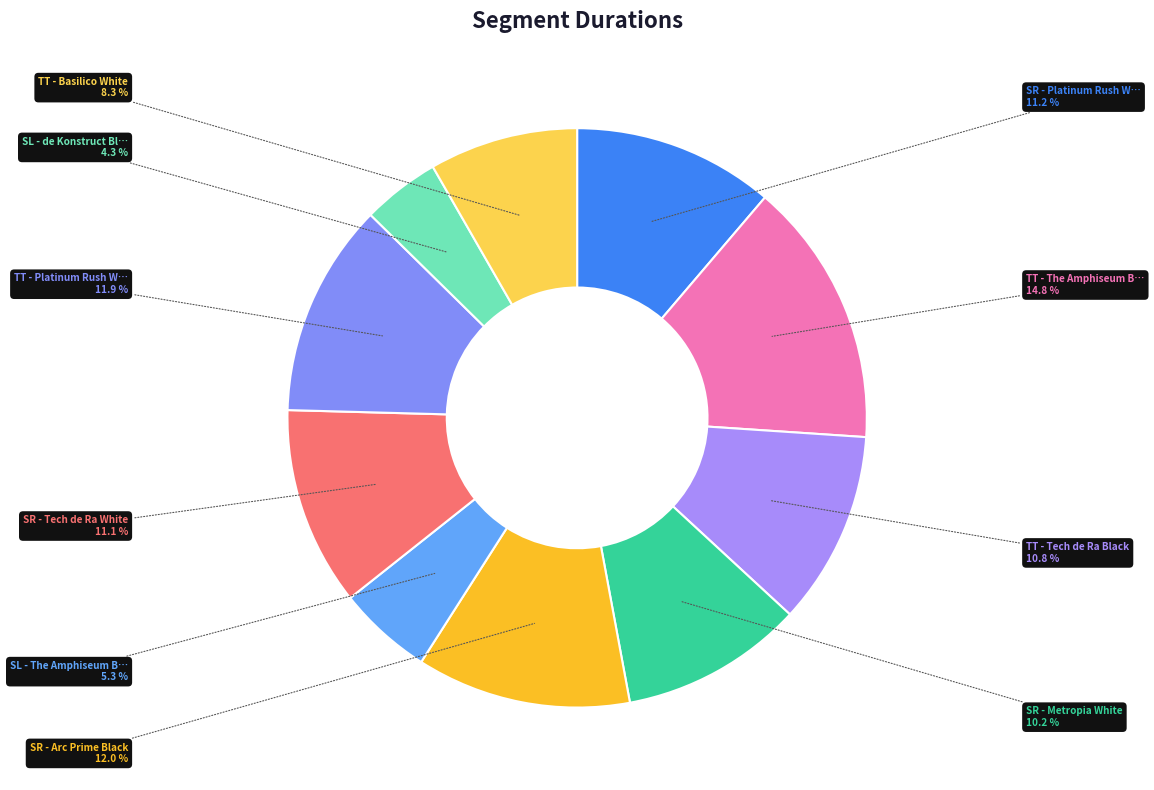

How many segments does this pie chart have?

10